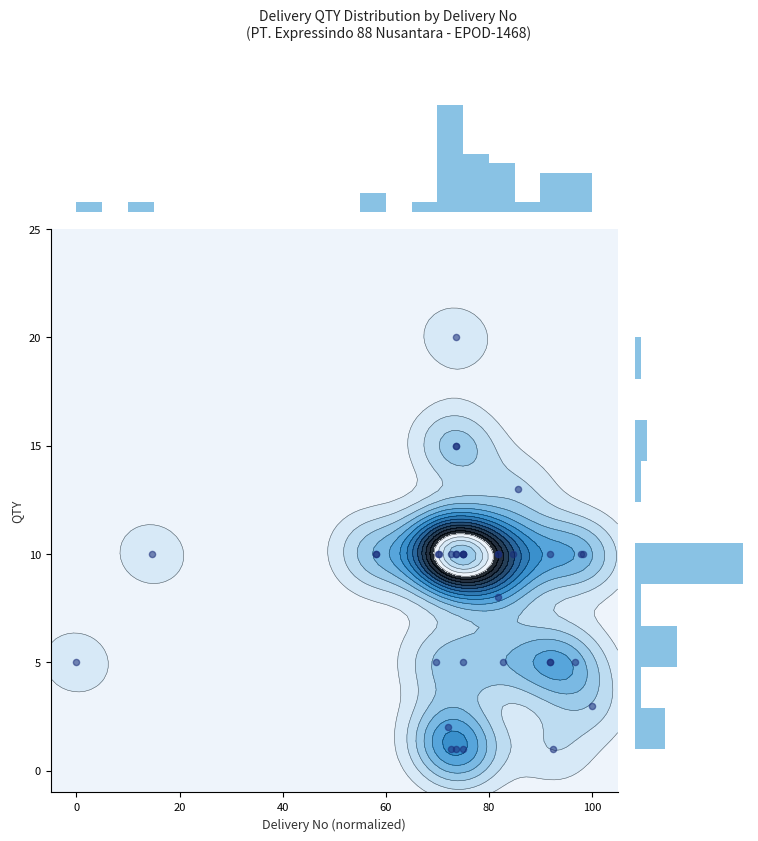

What is the greatest value displayed?

20